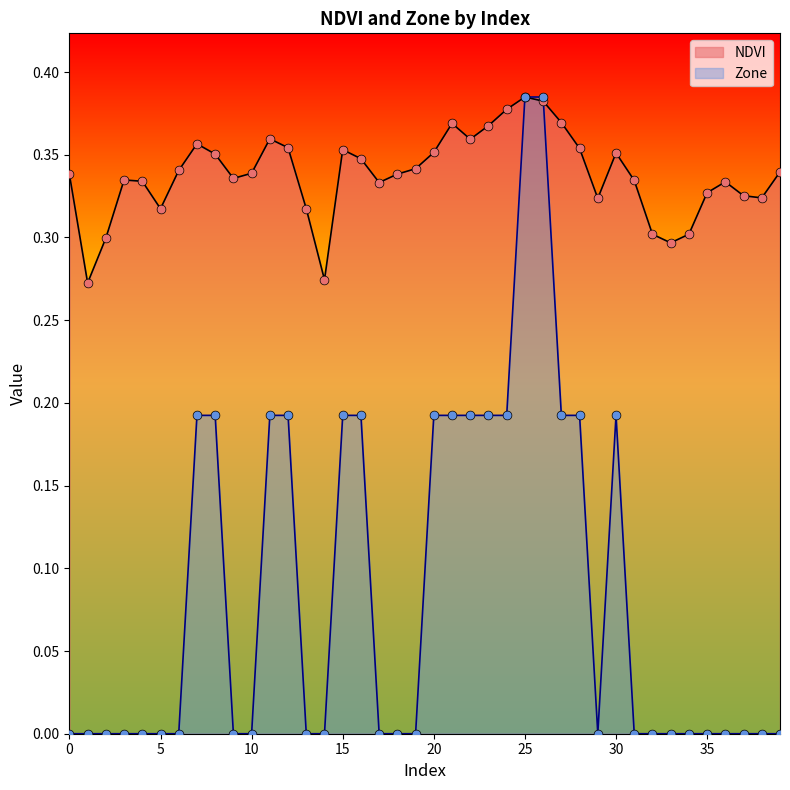

Which series has the largest total across all categories?

NDVI